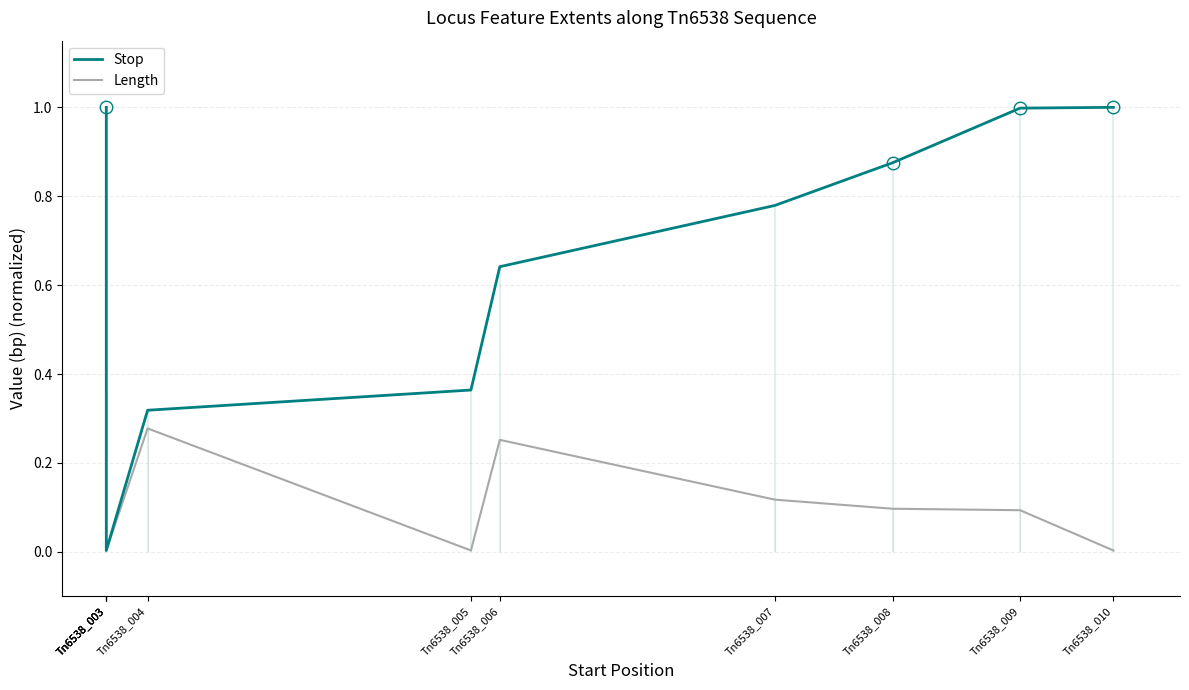

What is the total value across all series at Tn6538_004?

0.6